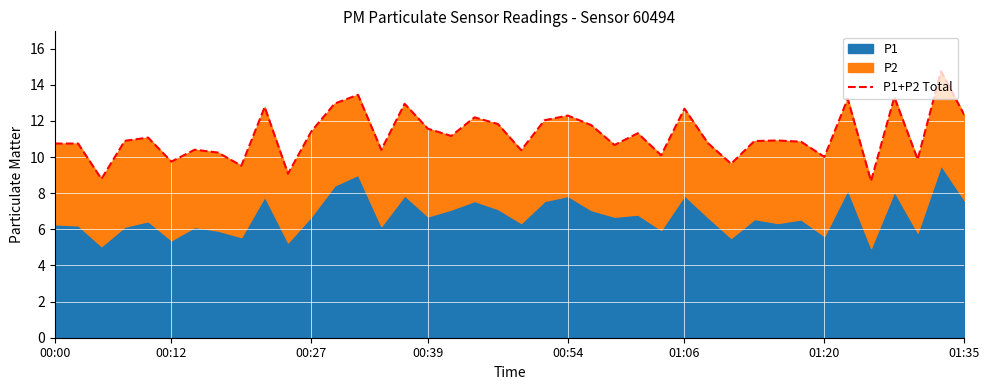

What is the change in value from 22 to 25?

-1.0